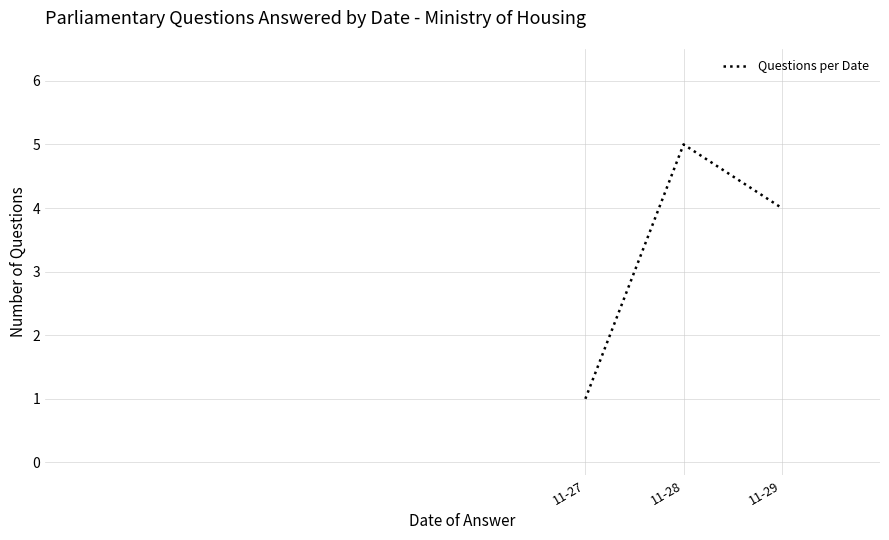

What is the smallest value displayed?

1